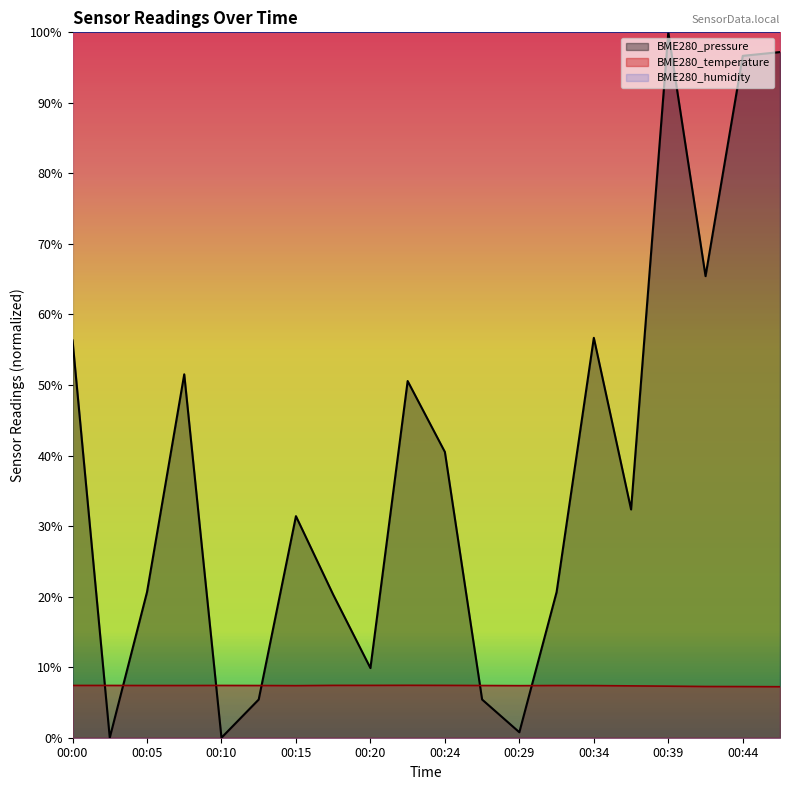

What is the value of the BME280_temperature point at the 8th from the left?

7.4